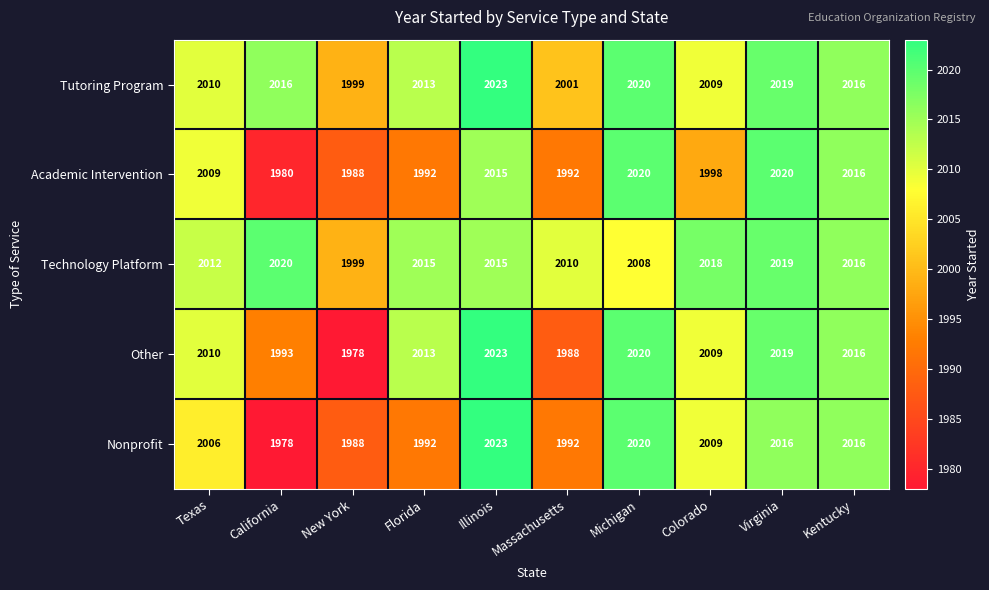

At California, list the series in order from largest to smallest.

Technology Platform, Tutoring Program, Other, Academic Intervention, Nonprofit